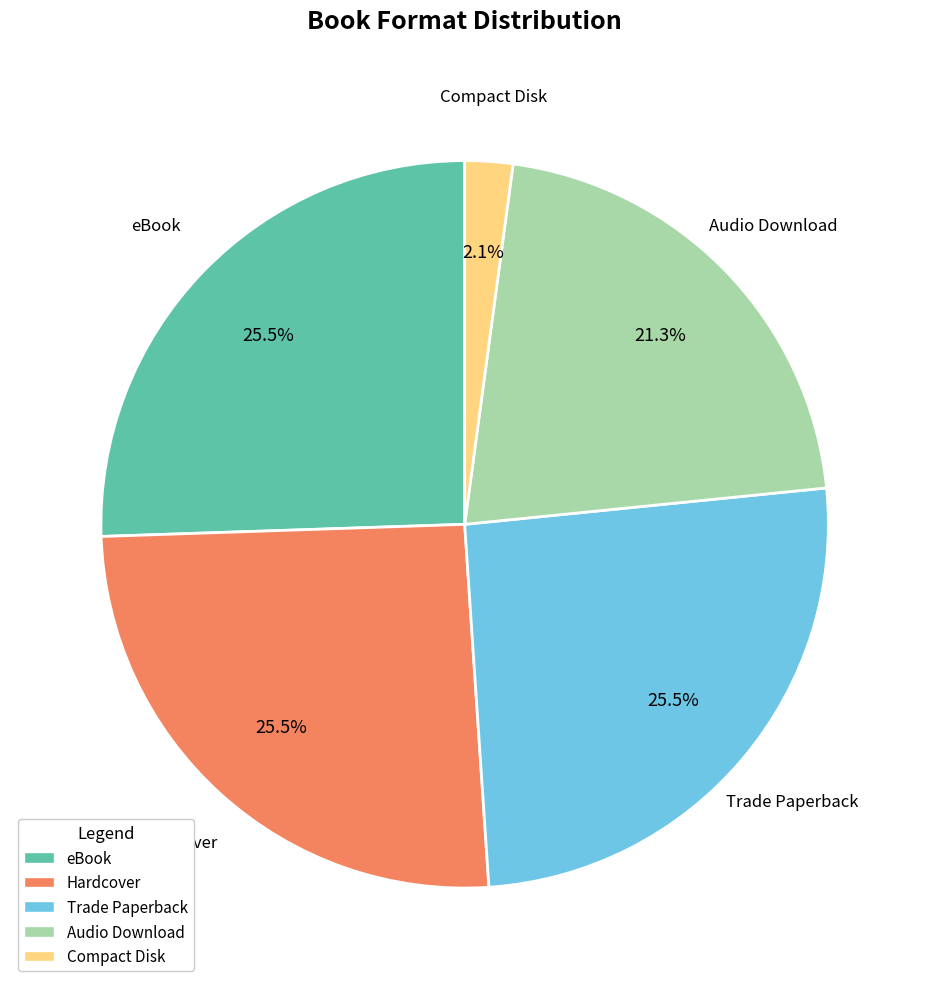

Which has a higher value, Hardcover or Compact Disk?

Hardcover